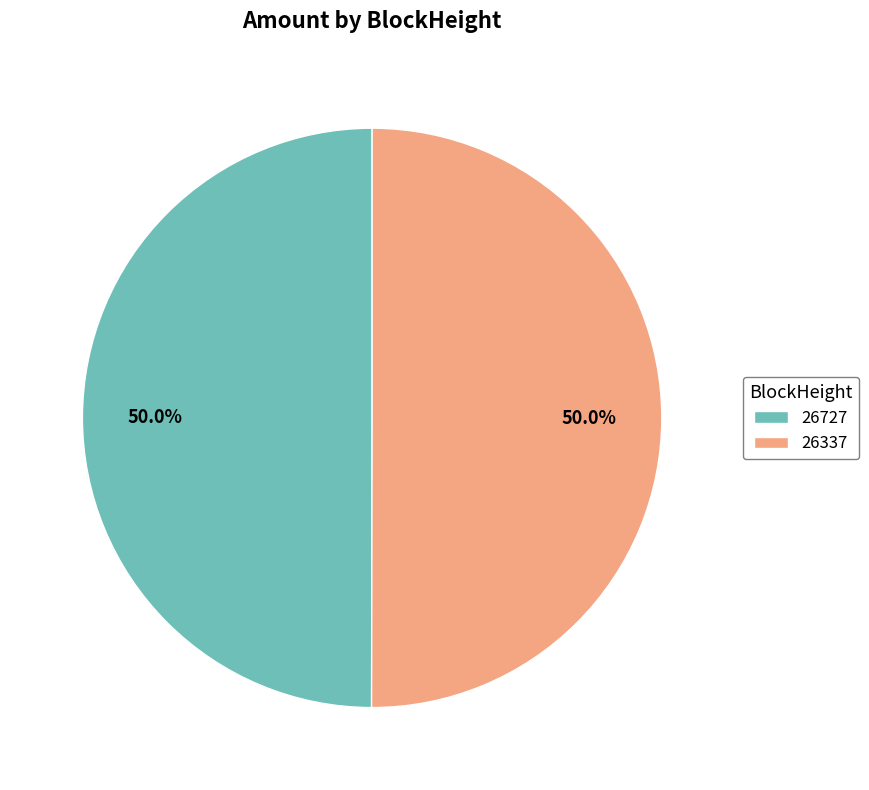

Count the number of slices in the pie.

2